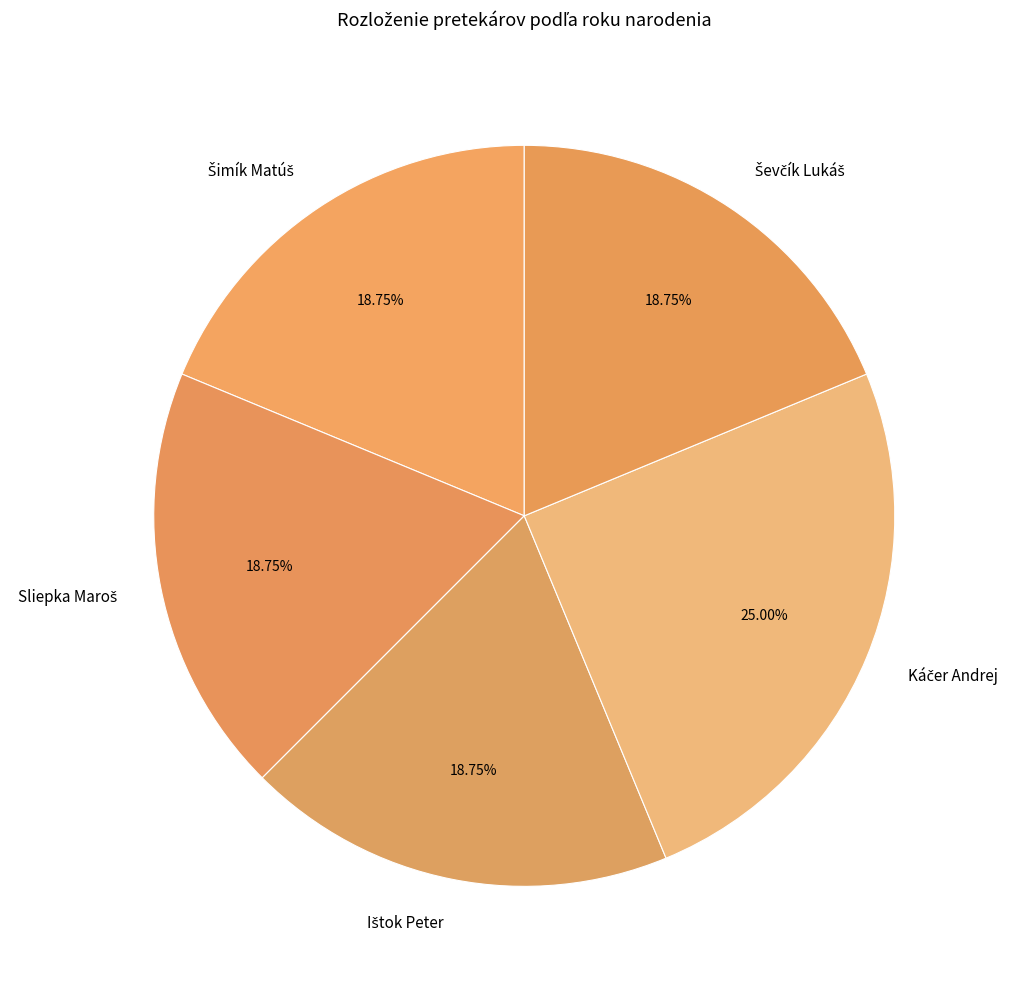

Is there a majority slice in this chart?

No